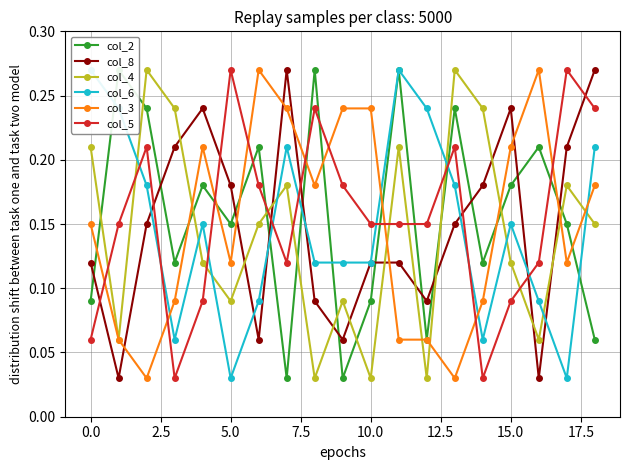

Count the number of categories in the chart.

19